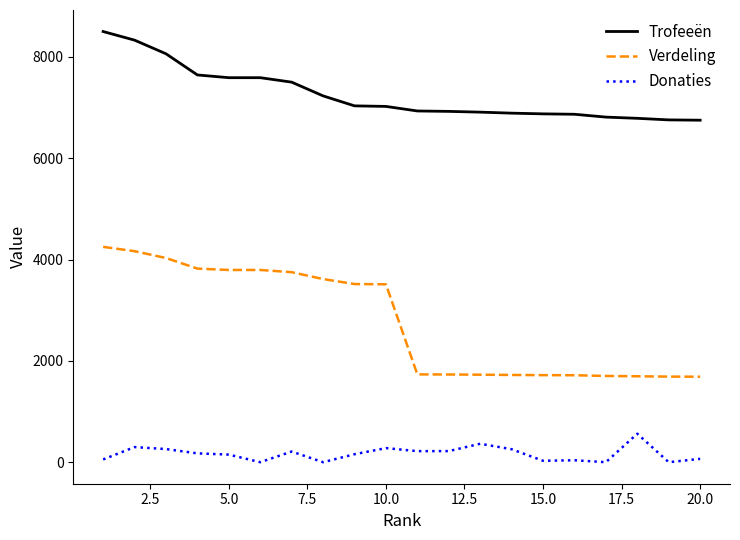

Rank the series by their average value, from lowest to highest.

Donaties, Verdeling, Trofeeën